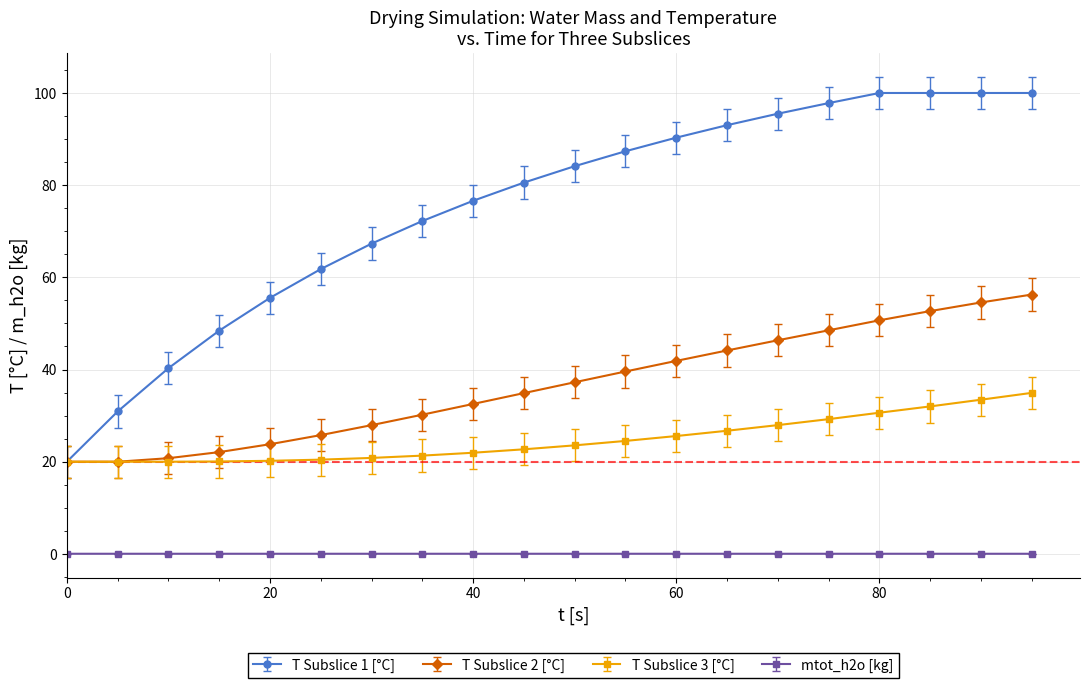

True or false: mtot_h2o [kg] and T Subslice 1 [°C] intersect in this chart.

False